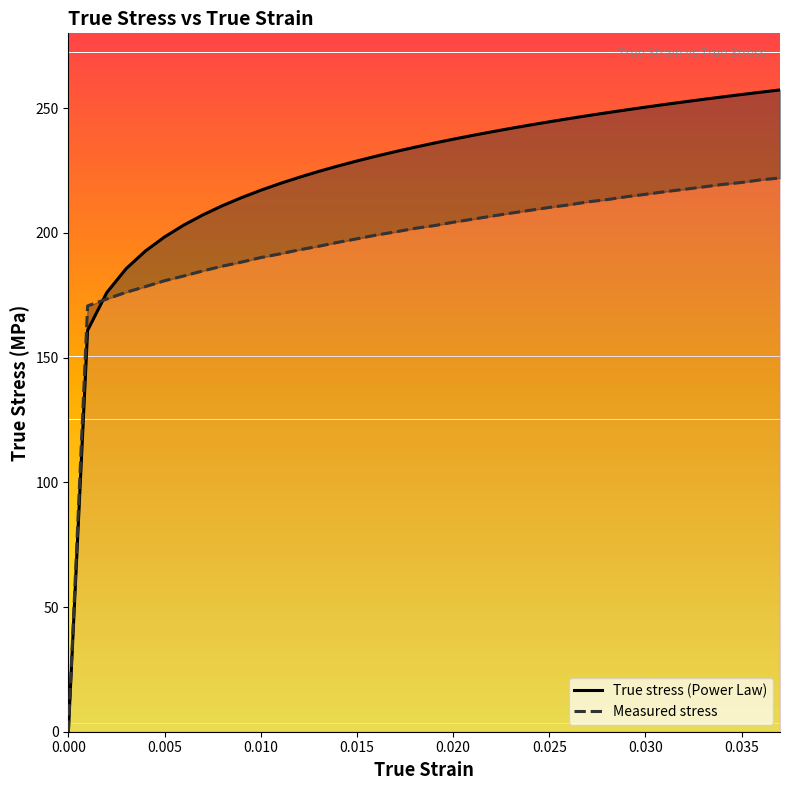

How many categories are shown in the chart?

38